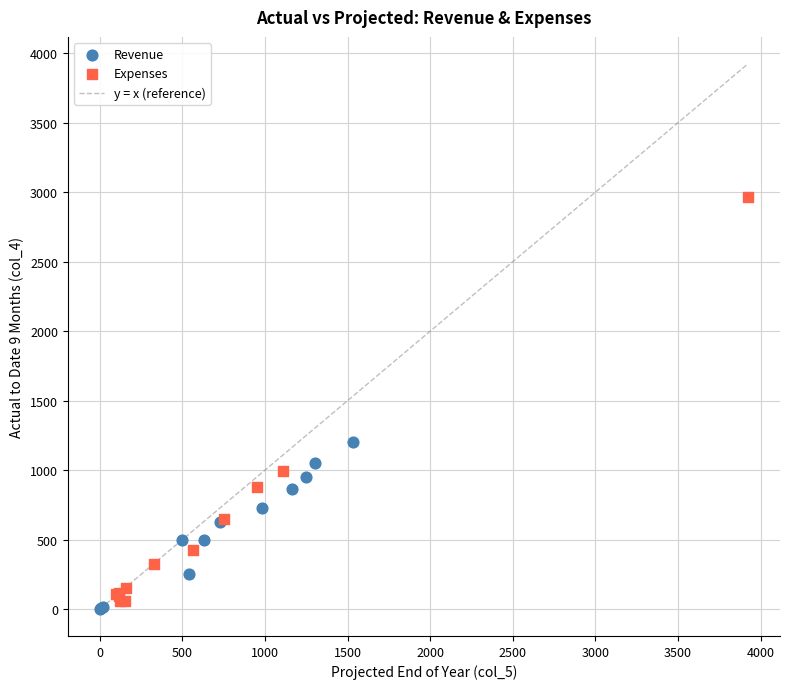

Which series has the largest Y range (max minus min)?

Expenses